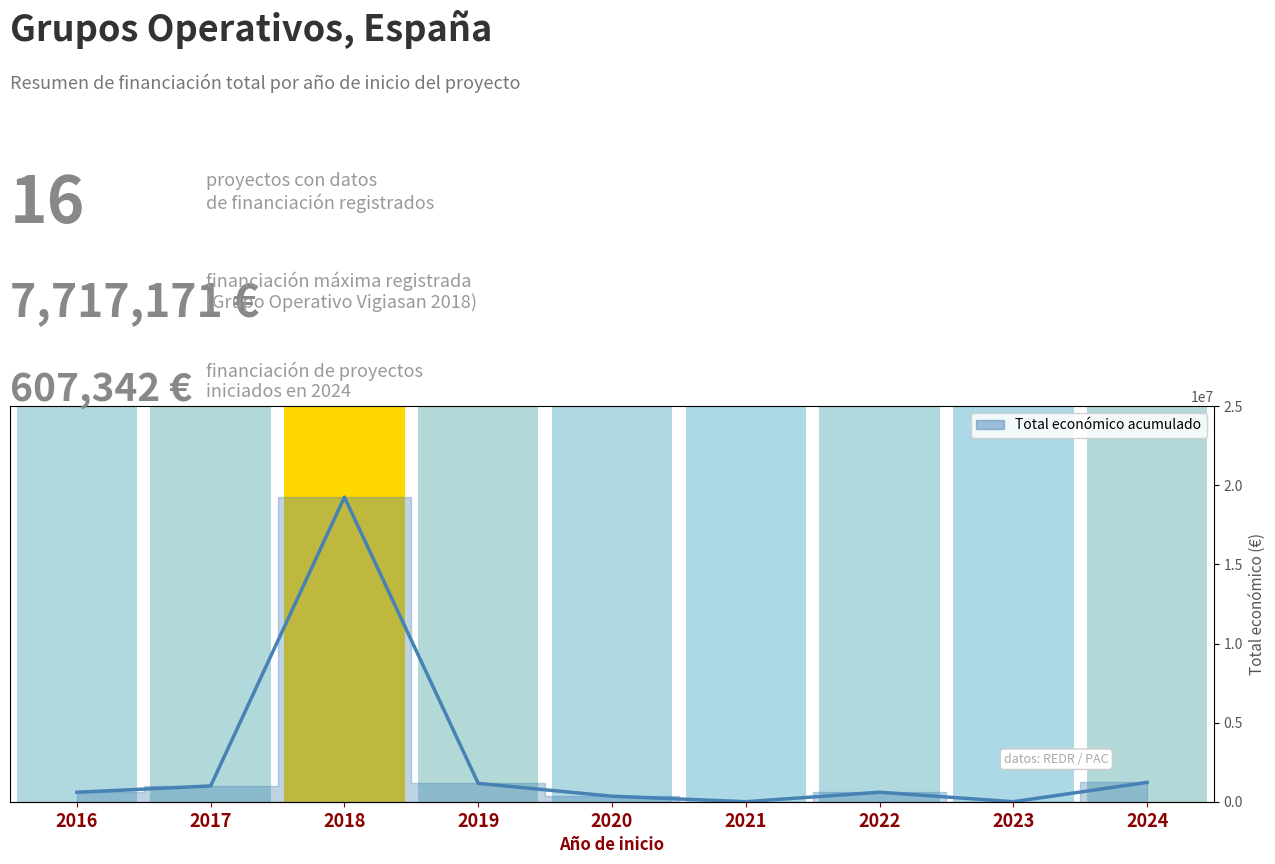

What is the change in value from 2019 to 2020?

-811251